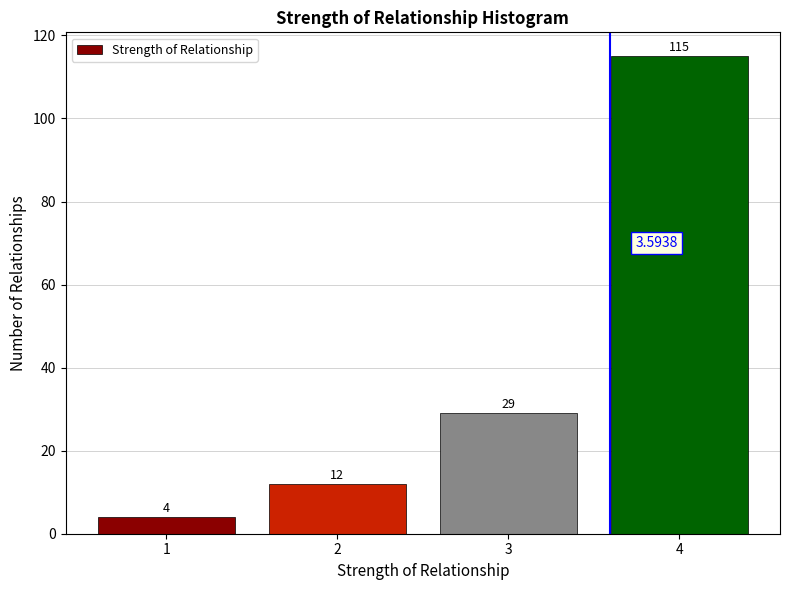

Rank the categories by value from lowest to highest.

1, 2, 3, 4